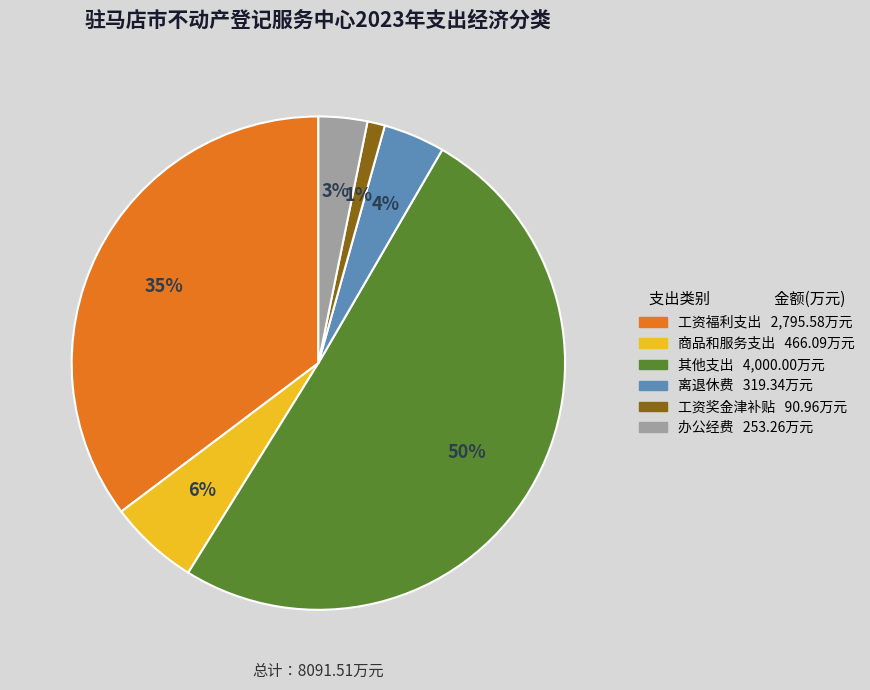

What is the smallest slice in the pie chart?

工资奖金津补贴